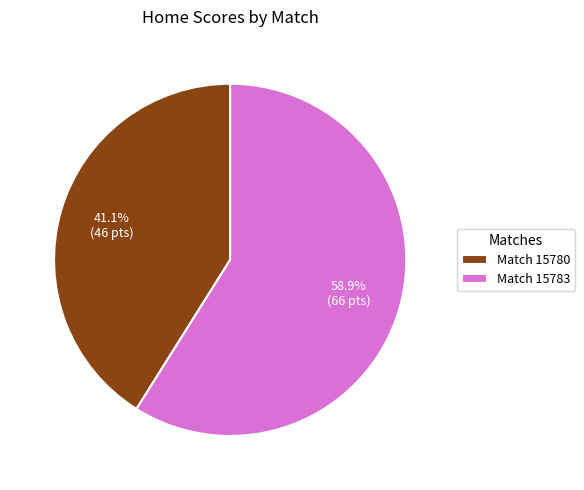

Combined, what portion of the pie is Match 15783 and Match 15780?

100.0%